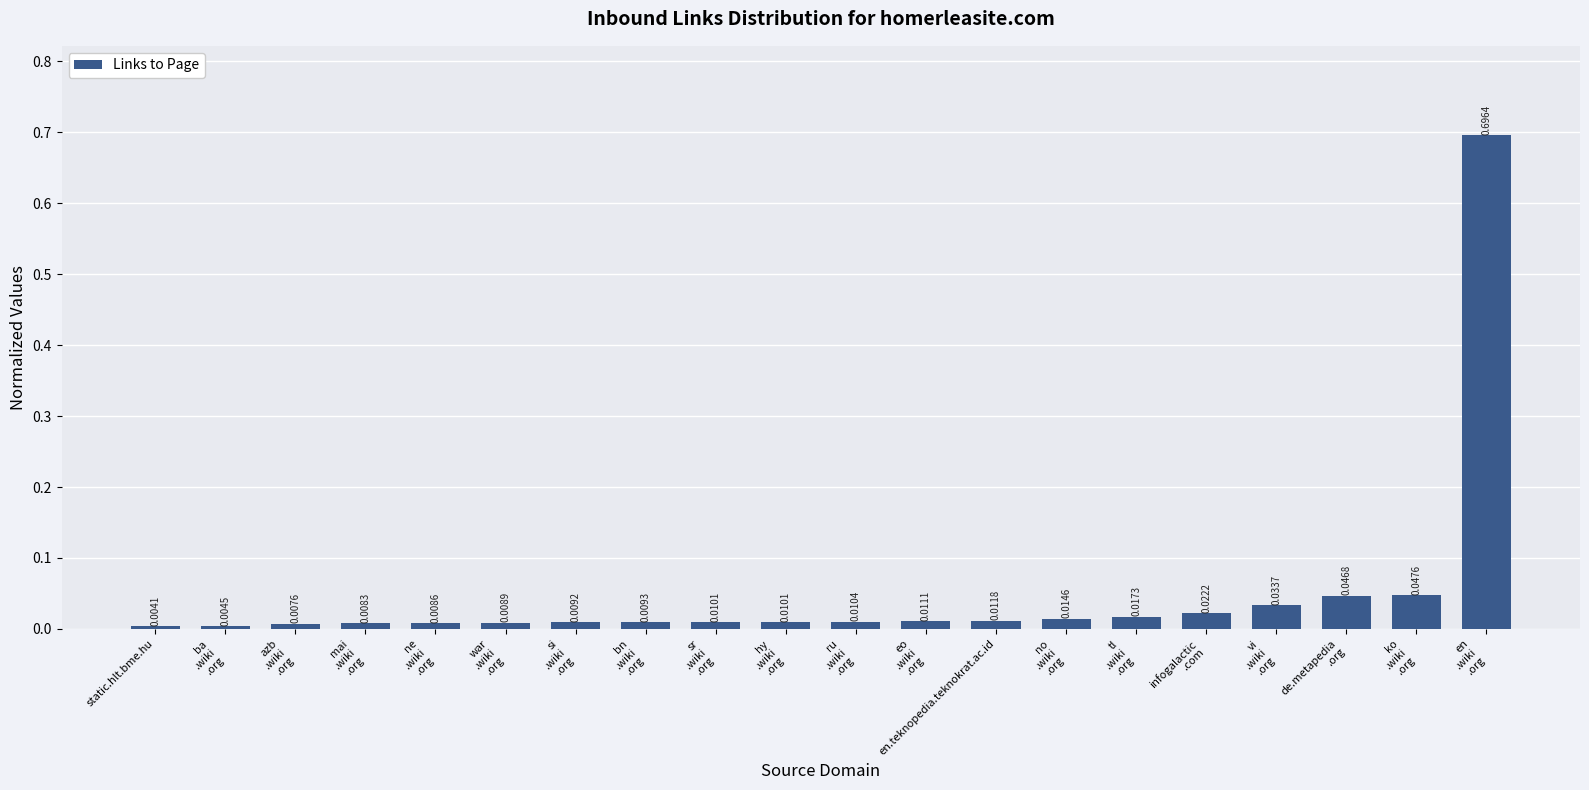

What is the label of the 8th bar from the left?

bn
.wiki
.org